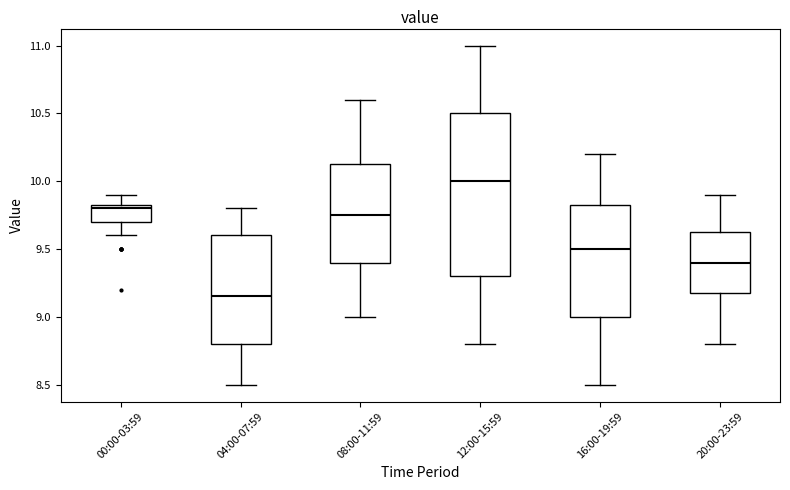

Reading left to right, read every box against the y-axis: the position of its median line, the range the box covers, and the ends of its whiskers. The values are not printed on the chart, so give them approximately, as read against the axis.

00:00-03:59: median 9.80, box 9.70 to 9.85, whiskers 9.60 to 9.90
04:00-07:59: median 9.15, box 8.80 to 9.60, whiskers 8.50 to 9.80
08:00-11:59: median 9.75, box 9.40 to 10.15, whiskers 9.00 to 10.60
12:00-15:59: median 10.00, box 9.30 to 10.50, whiskers 8.80 to 11.00
16:00-19:59: median 9.50, box 9.00 to 9.85, whiskers 8.50 to 10.20
20:00-23:59: median 9.40, box 9.20 to 9.65, whiskers 8.80 to 9.90